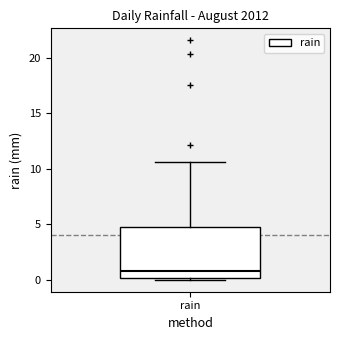

Where is the upper edge of the box for rain on the y-axis? The values are not printed on the chart, so give them approximately, as read against the axis.

5.0